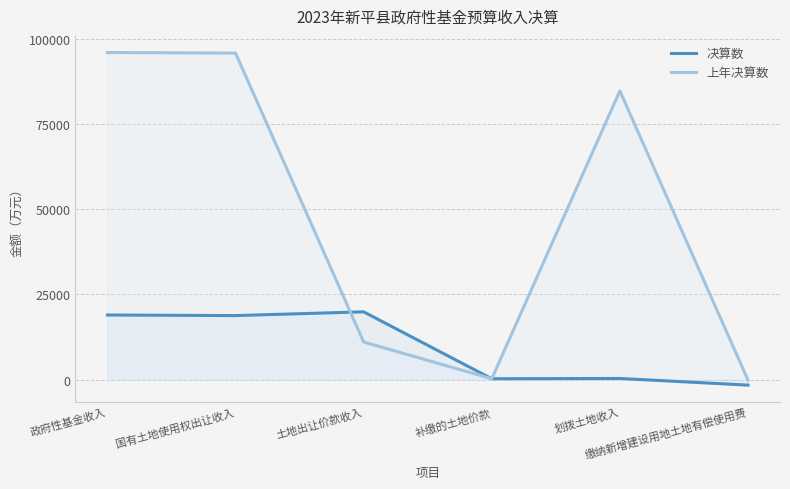

True or false: 上年决算数 has more than 2 interior local peaks.

False